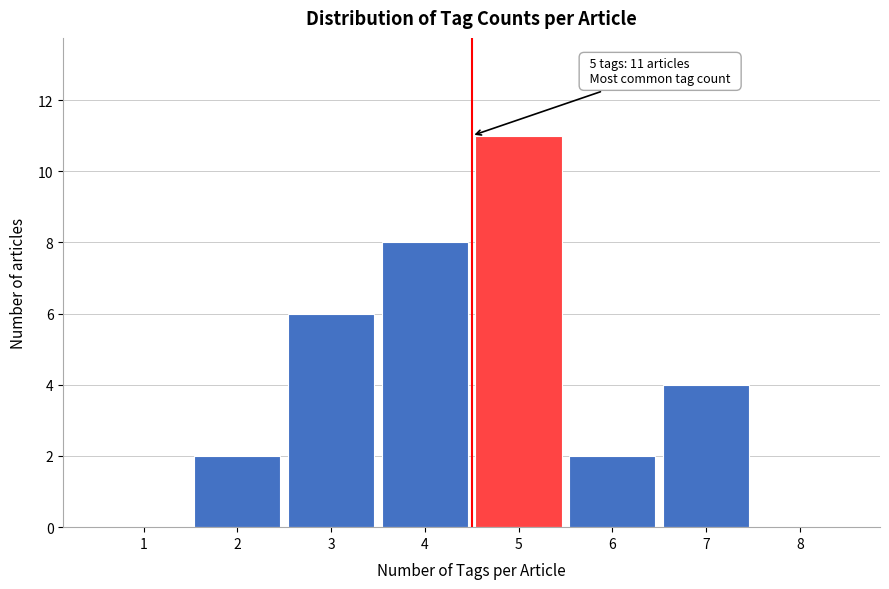

Reading left to right, transcribe all the data shown in this chart.

1=0	2=2	3=6	4=8	5=11	6=2	7=4	8=0